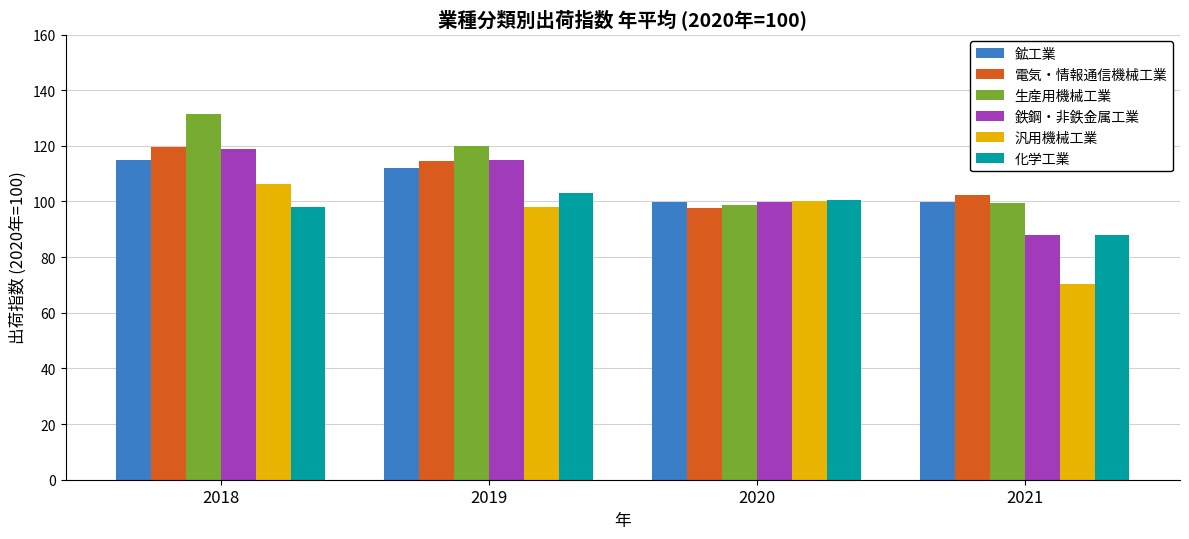

How many series are shown in this chart?

6